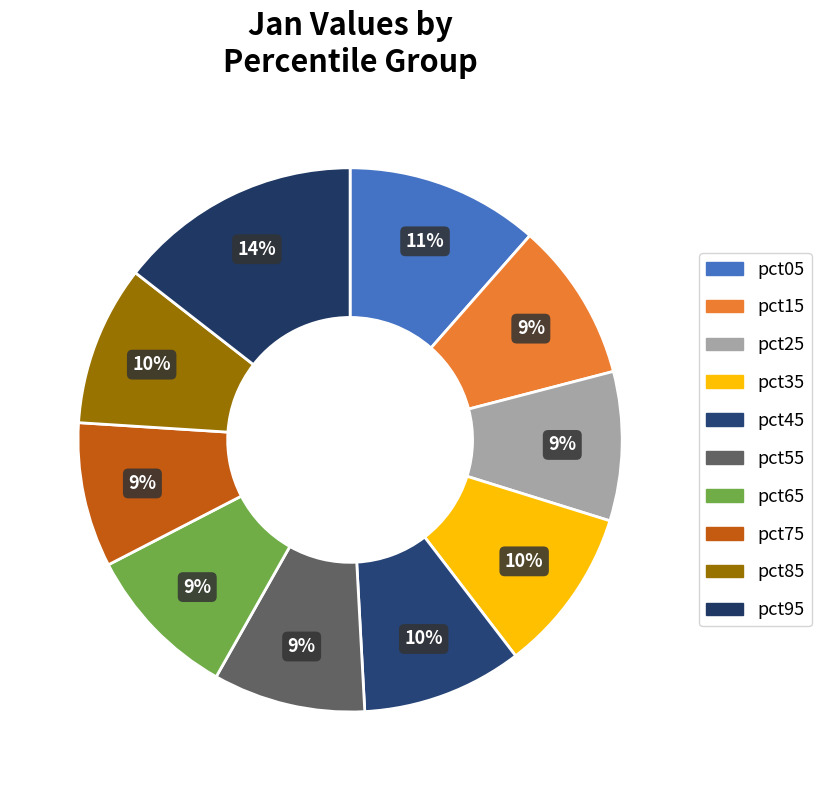

How many segments does this pie chart have?

10